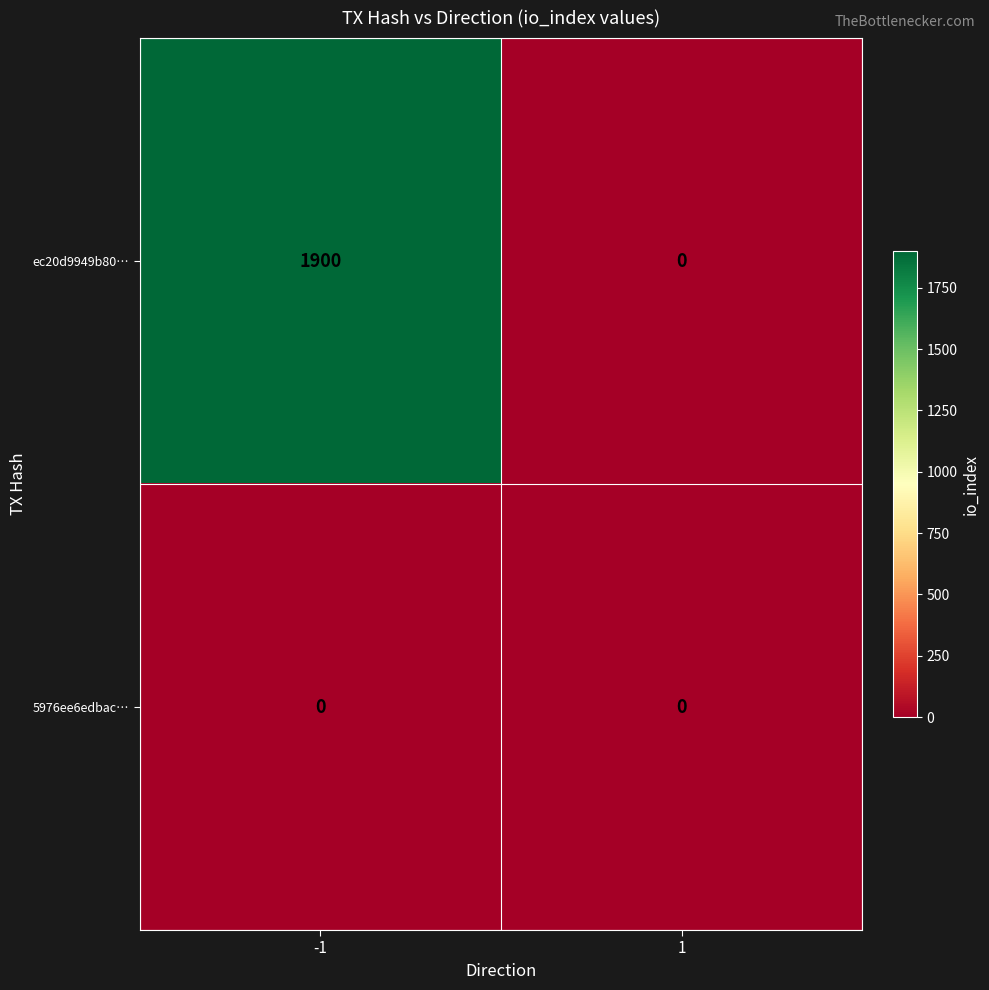

Rank the series by their average value, from highest to lowest.

ec20d9949b80…, 5976ee6edbac…